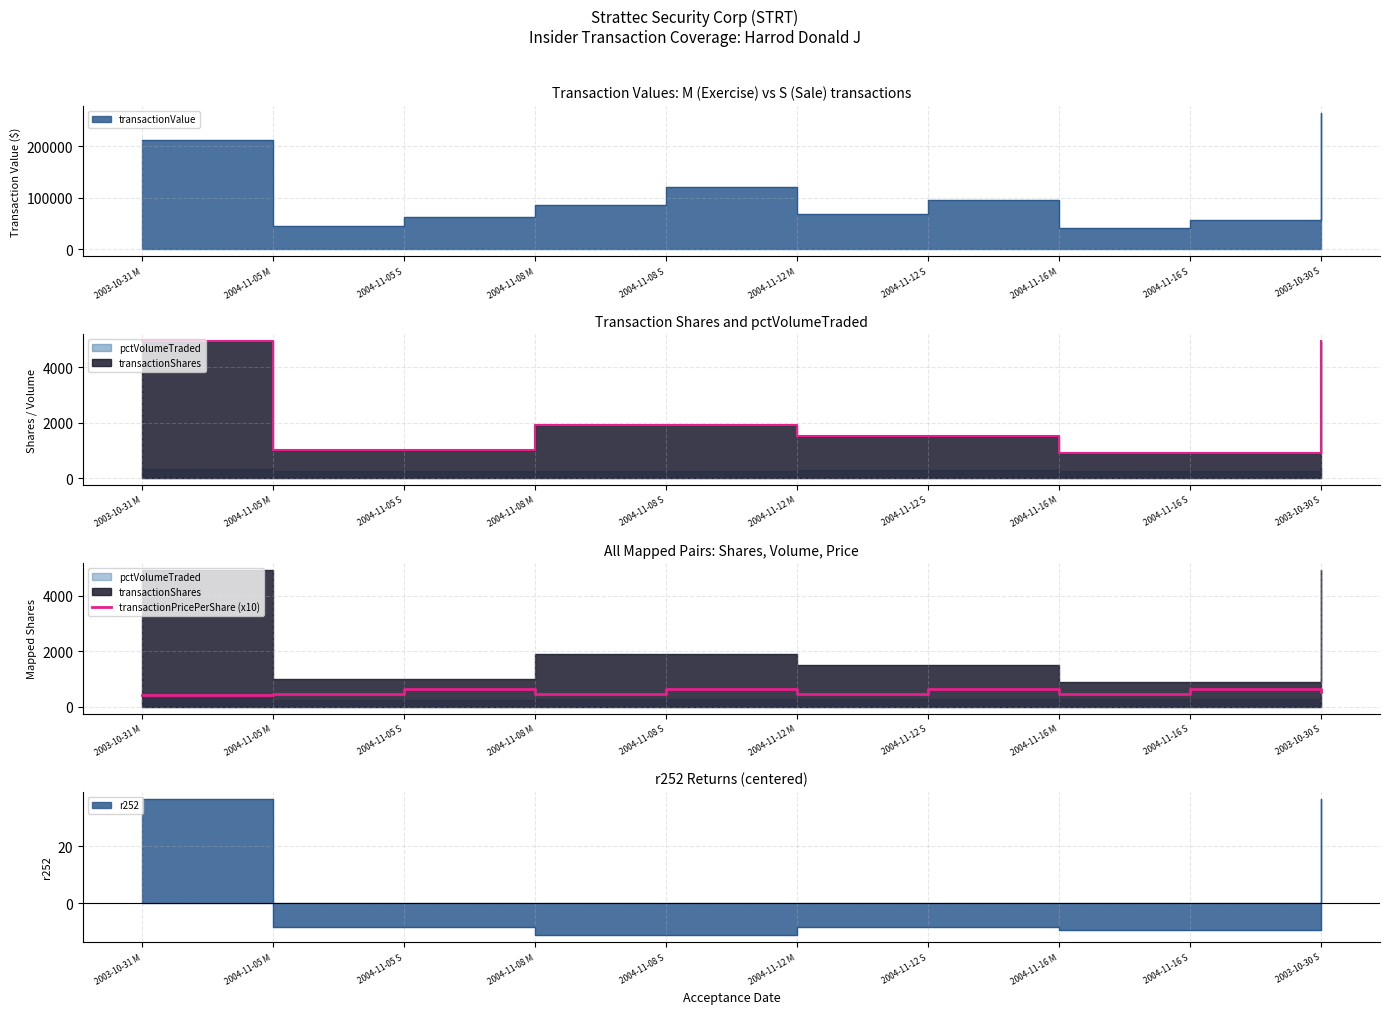

Rank the categories by value from highest to lowest.

2004-11-08 S, 2004-11-05 S, 2004-11-12 S, 2004-11-16 S, 2003-10-30 S, 2004-11-05 M, 2004-11-08 M, 2004-11-12 M, 2004-11-16 M, 2003-10-31 M